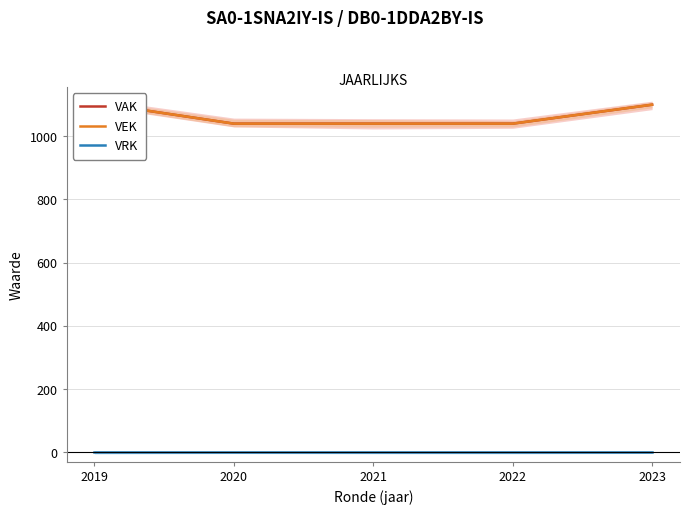

Which series has the largest total across all categories?

VAK